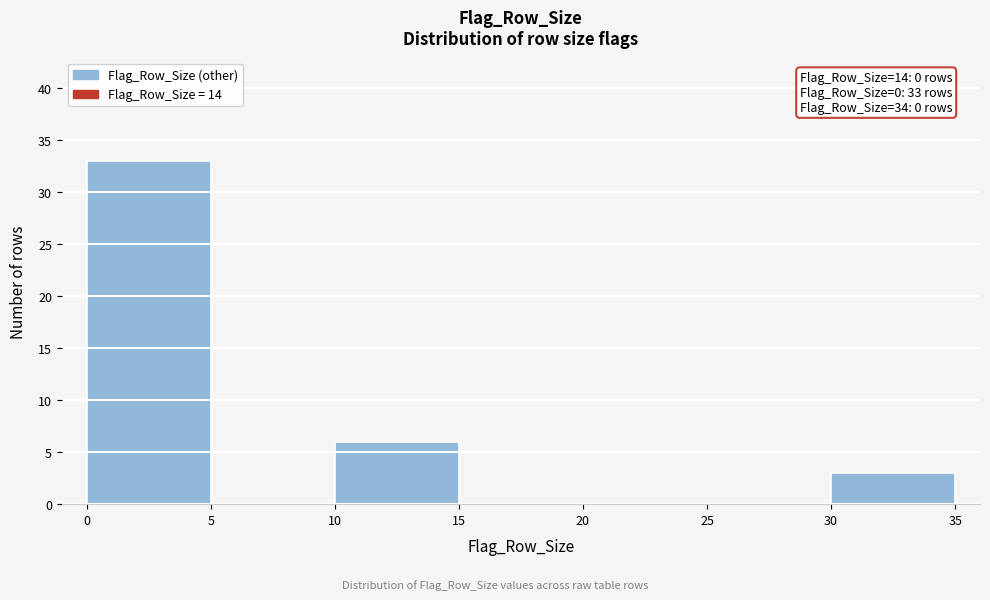

Over which range of the x-axis is the bar tallest?

0 to 5